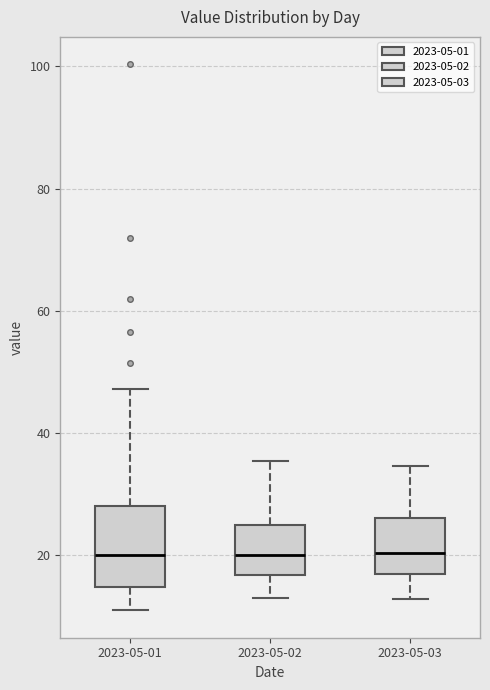

Where is the upper edge of the box for 2023-05-03 on the y-axis? The values are not printed on the chart, so give them approximately, as read against the axis.

26